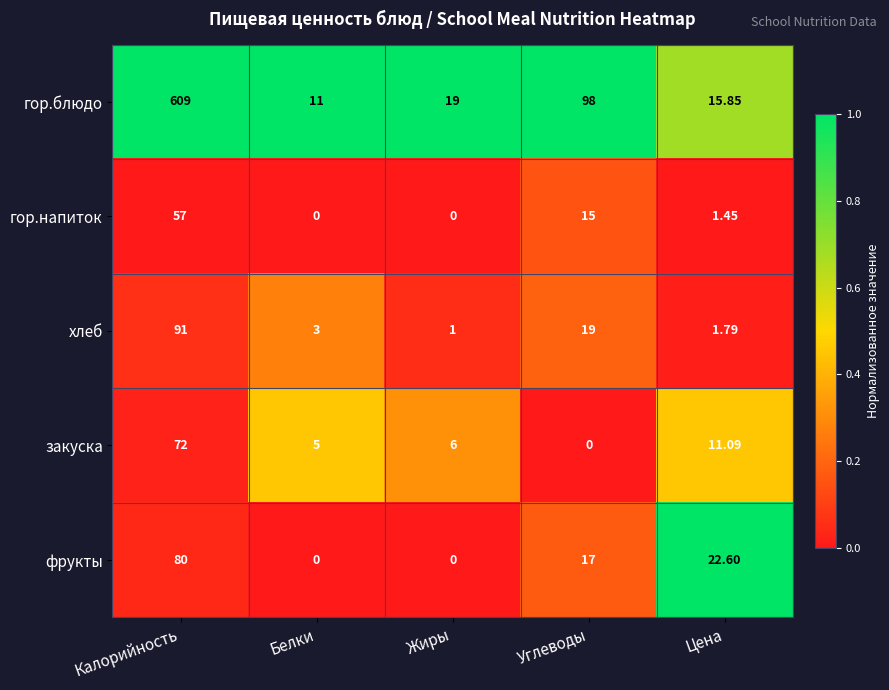

At which label does хлеб first exceed 3?

Калорийность